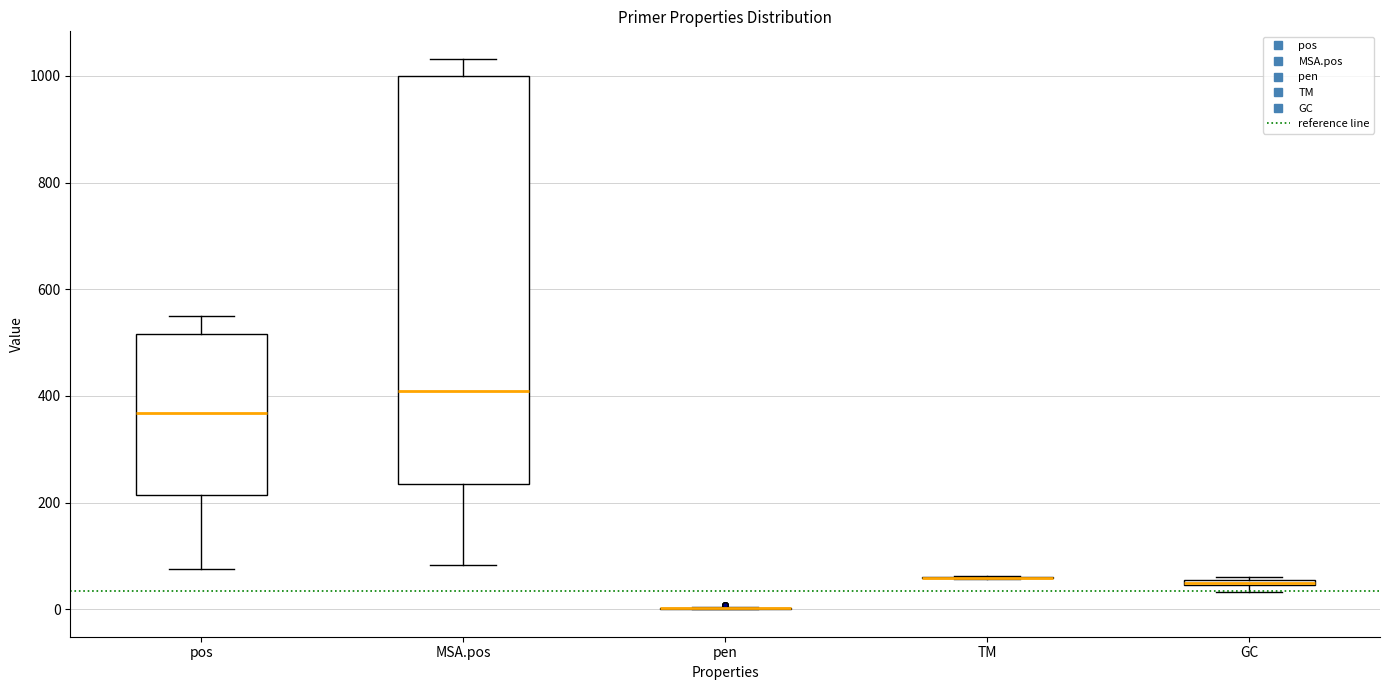

Which box is the tallest, from its lower edge to its upper edge?

MSA.pos